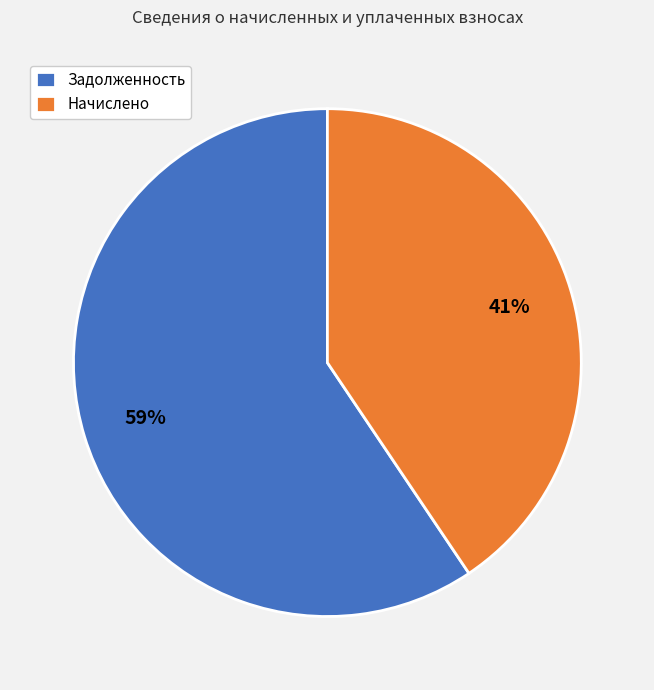

True or false: Начислено accounts for 41% of the total.

True